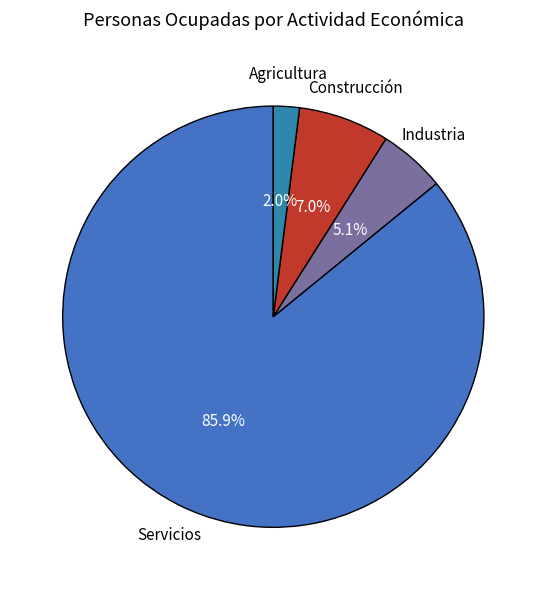

How many slices are in this pie chart?

4